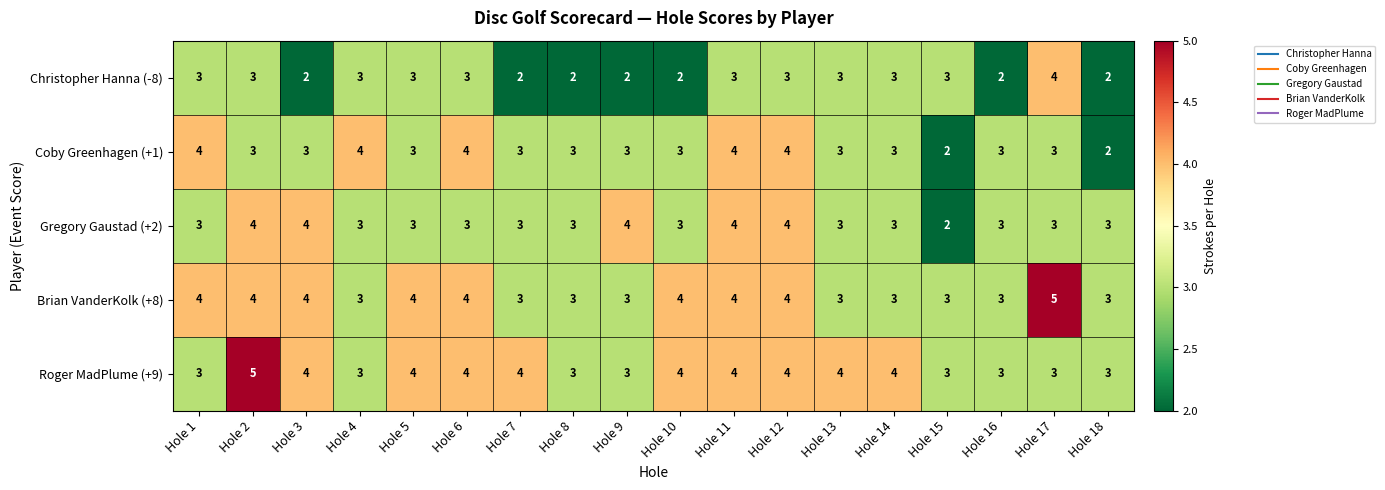

Between Hole 10 and Hole 17, which series saw the biggest shift?

Christopher Hanna (-8)